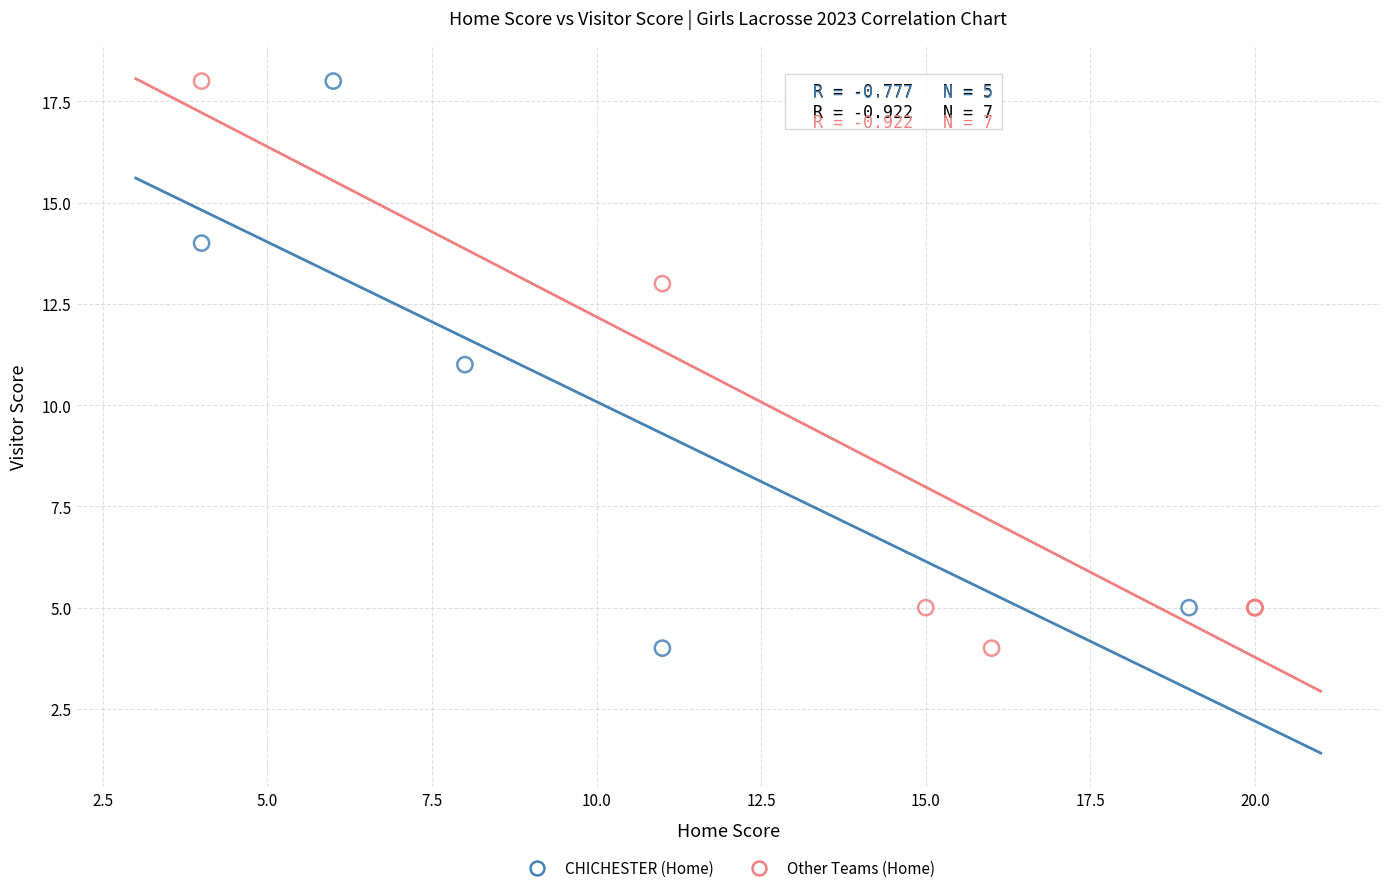

What are all the series names shown in the legend?

CHICHESTER (Home), Other Teams (Home)